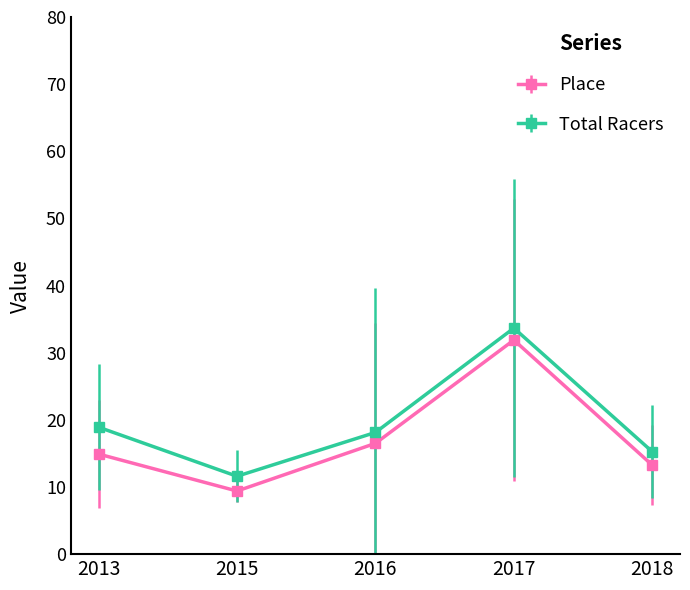

In Total Racers, how many points are lower than both neighbors (excluding endpoints)?

1